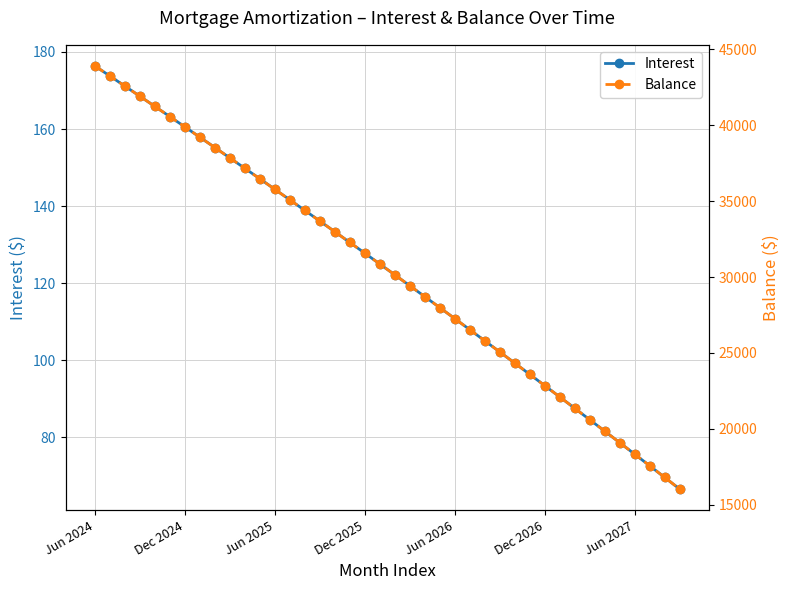

What is the difference between the maximum and second lowest values in the Balance series?

27087.0